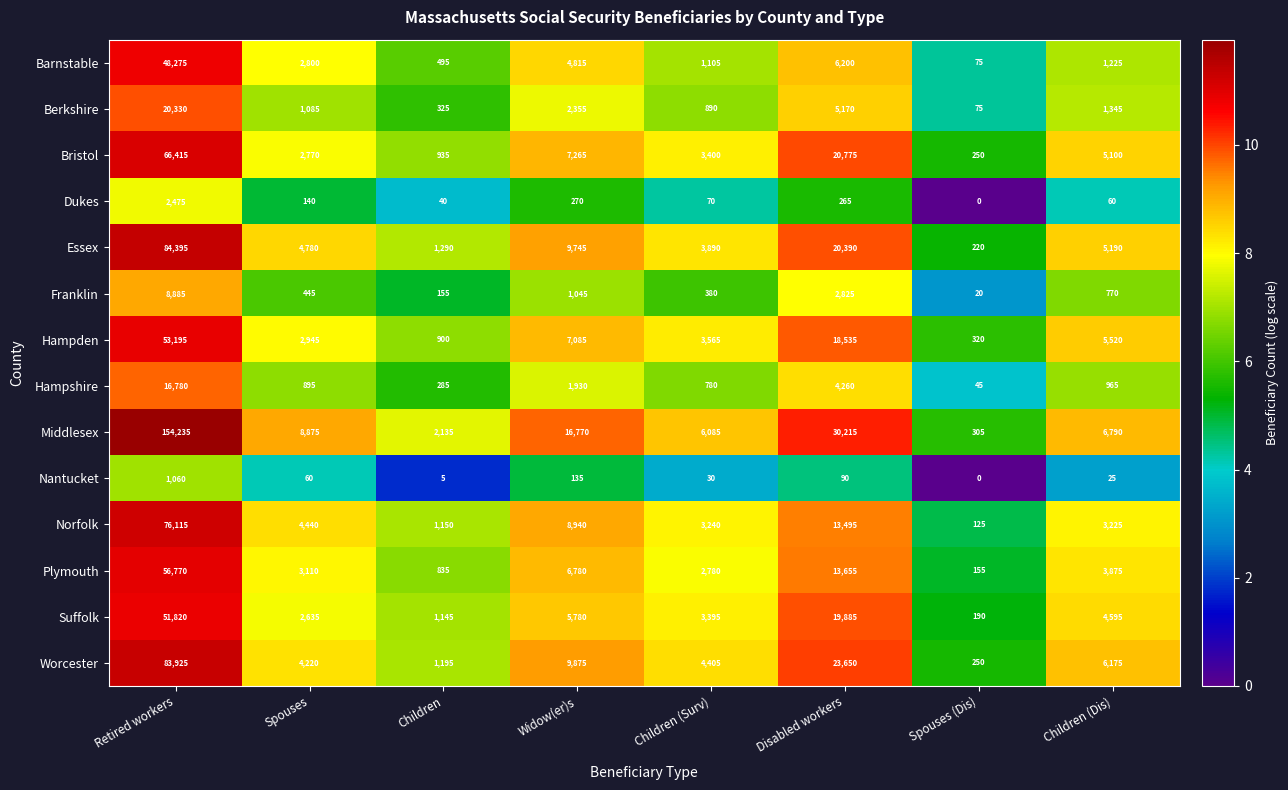

Which series has the largest range (max minus min)?

Middlesex